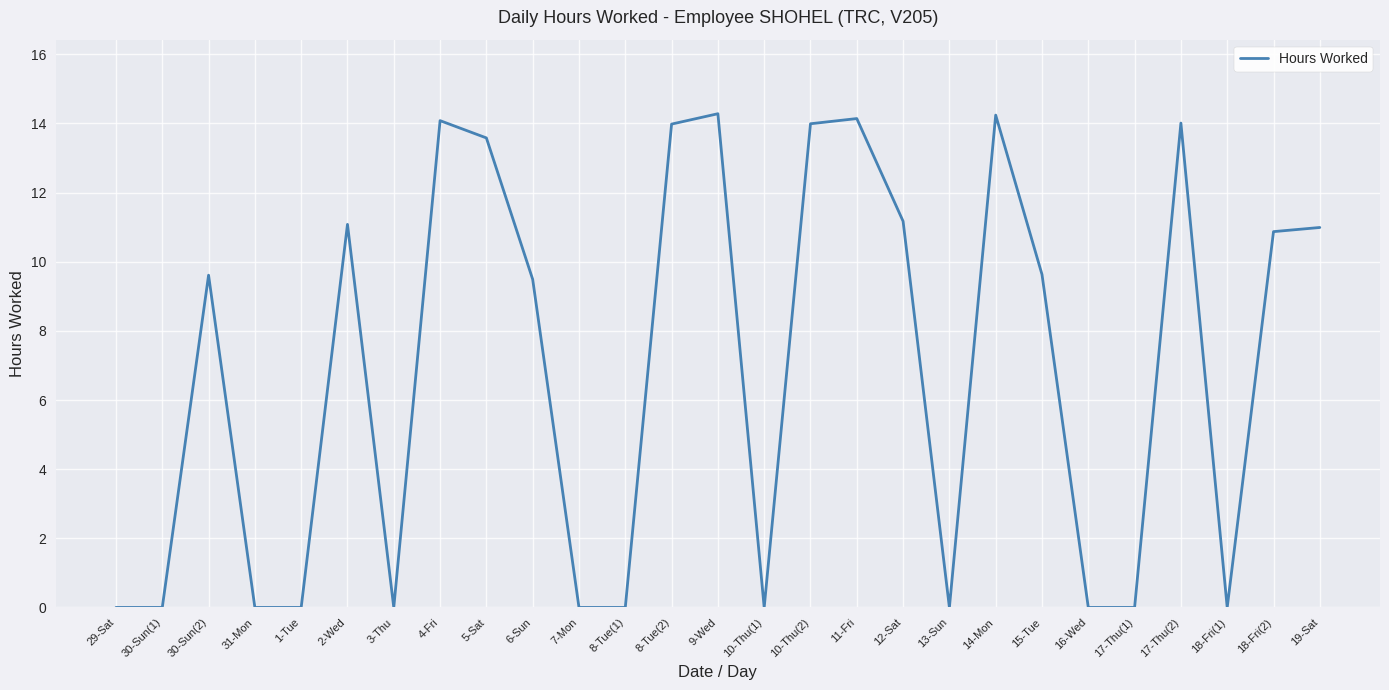

The chart shows a value of 8.3 at 3-Thu. True or false?

False